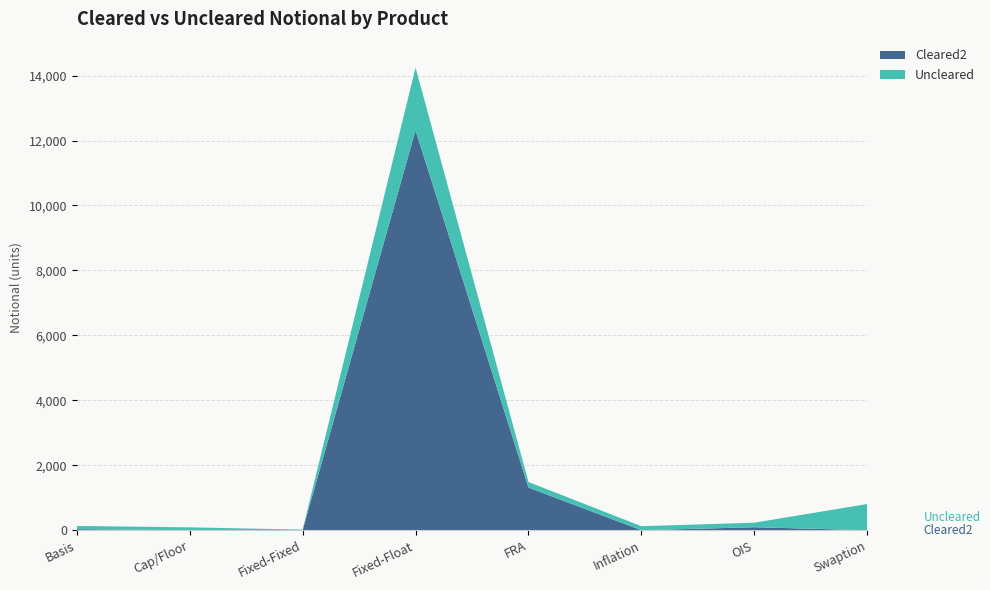

Reading right to left, what are all the values shown in this chart?

Cleared2: 0	93	0	1314	12316	0	0	33
Uncleared: 808	139	124	171	1930	19	89	98